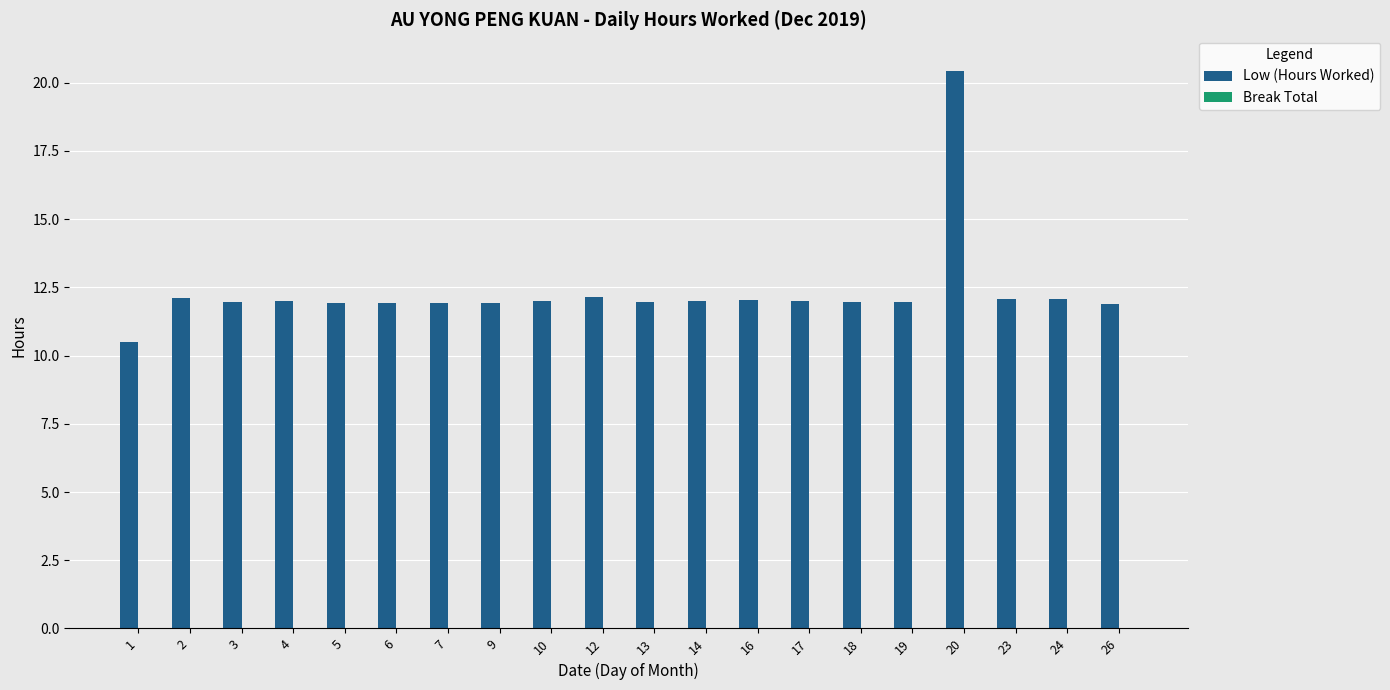

Approximately how many times larger is the value at 26 compared to 20?

0.6